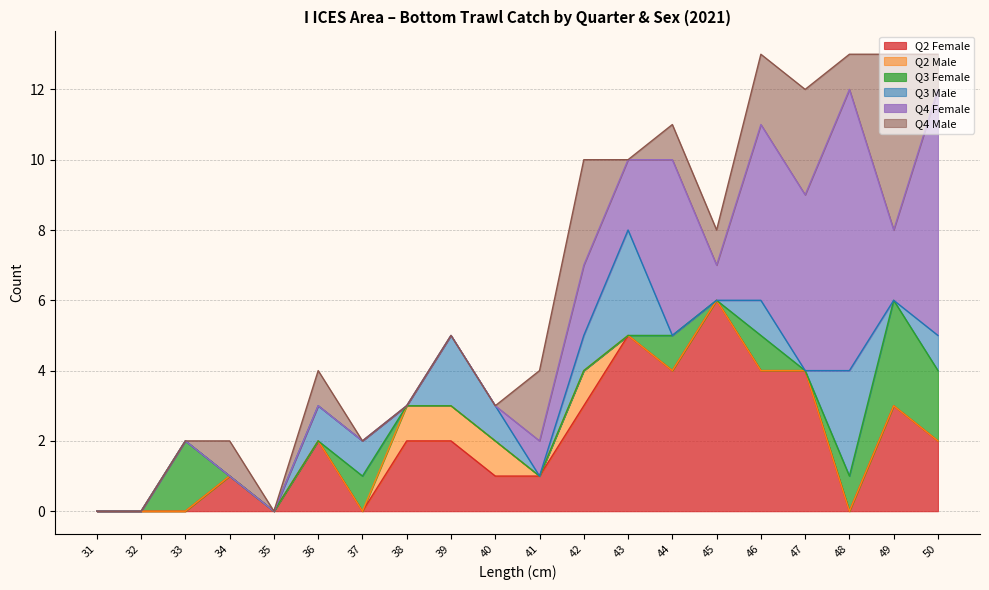

Between 39 and 35, which is larger?

39